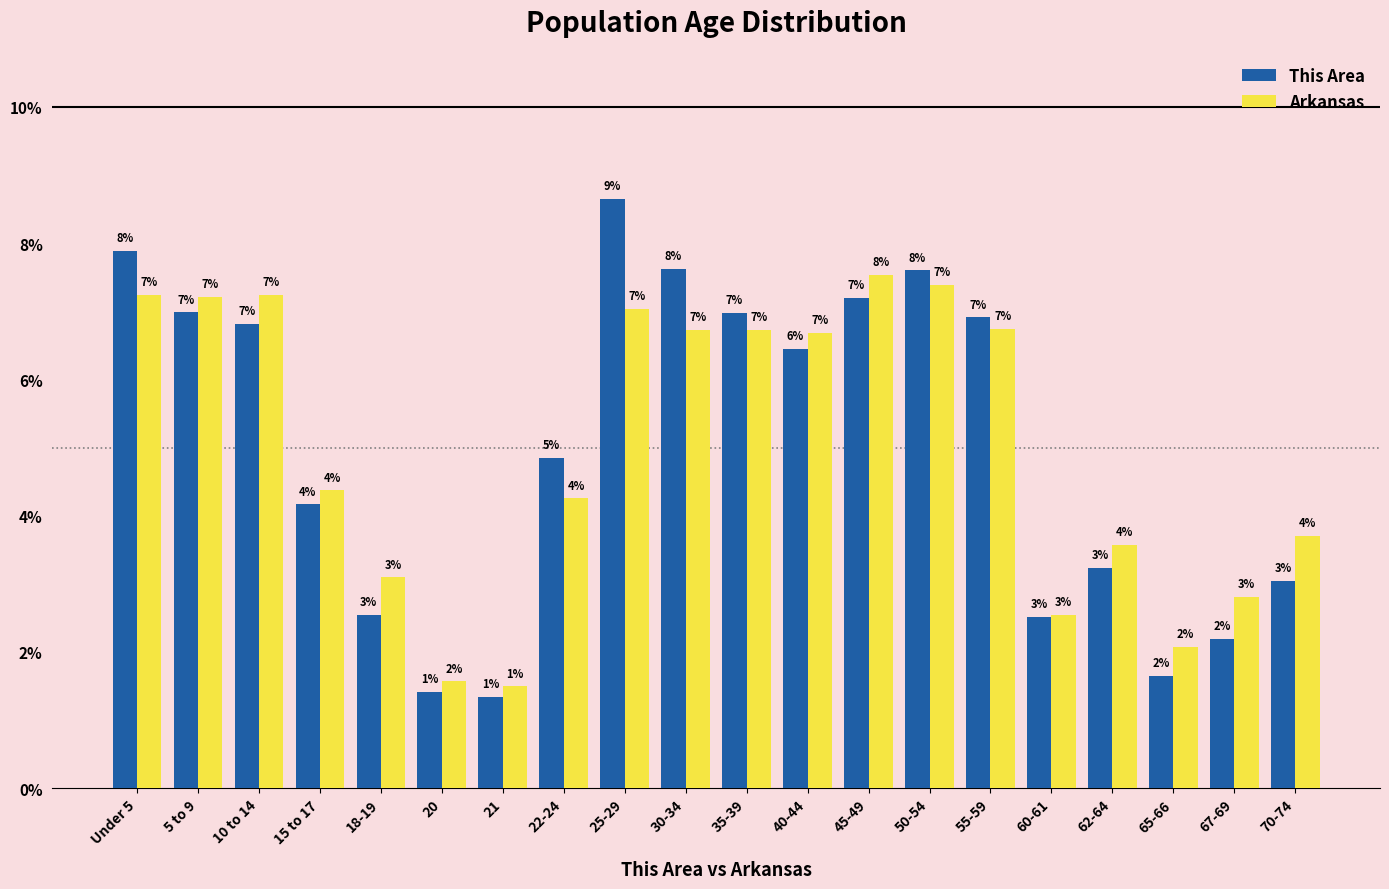

At how many categories does at least one series exceed 5?

10